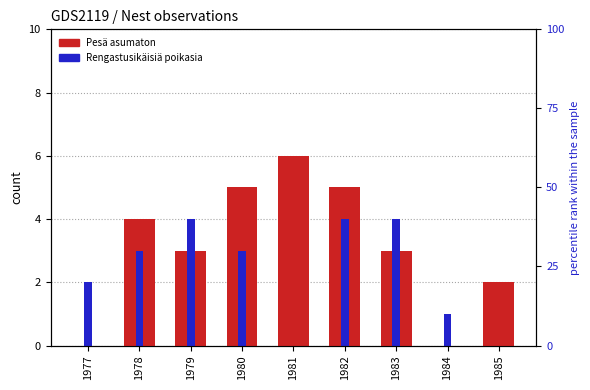

How many series are shown in this chart?

2